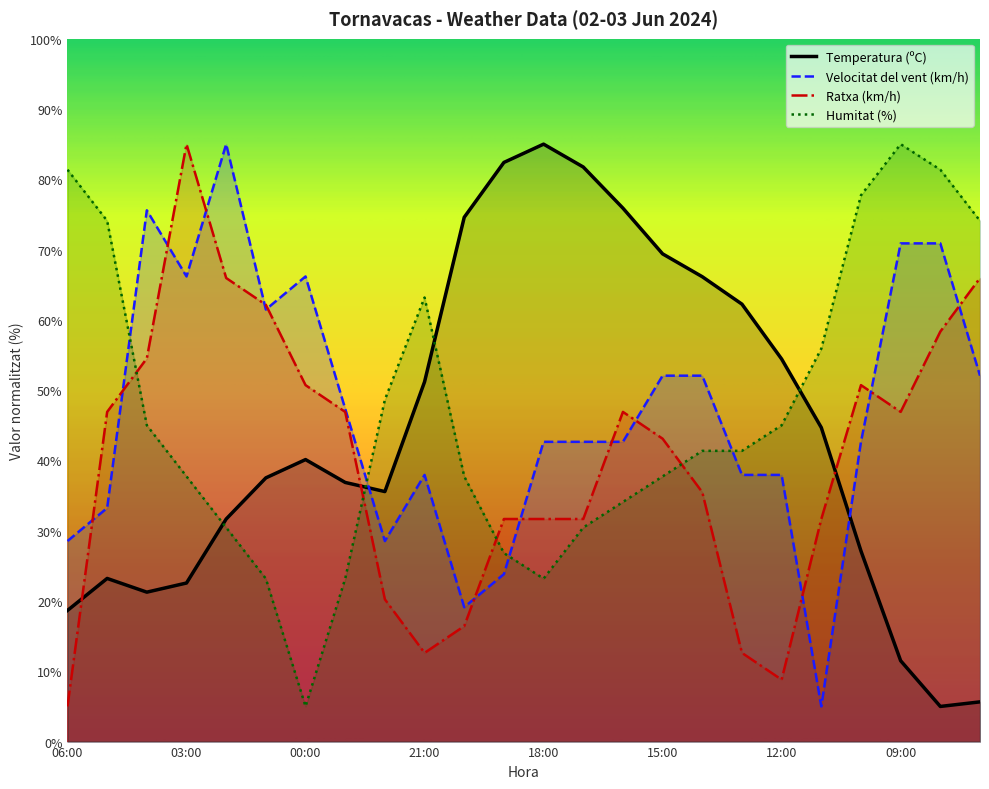

The Temperatura (ºC) series shows 9.2 at 07:00. True or false?

False